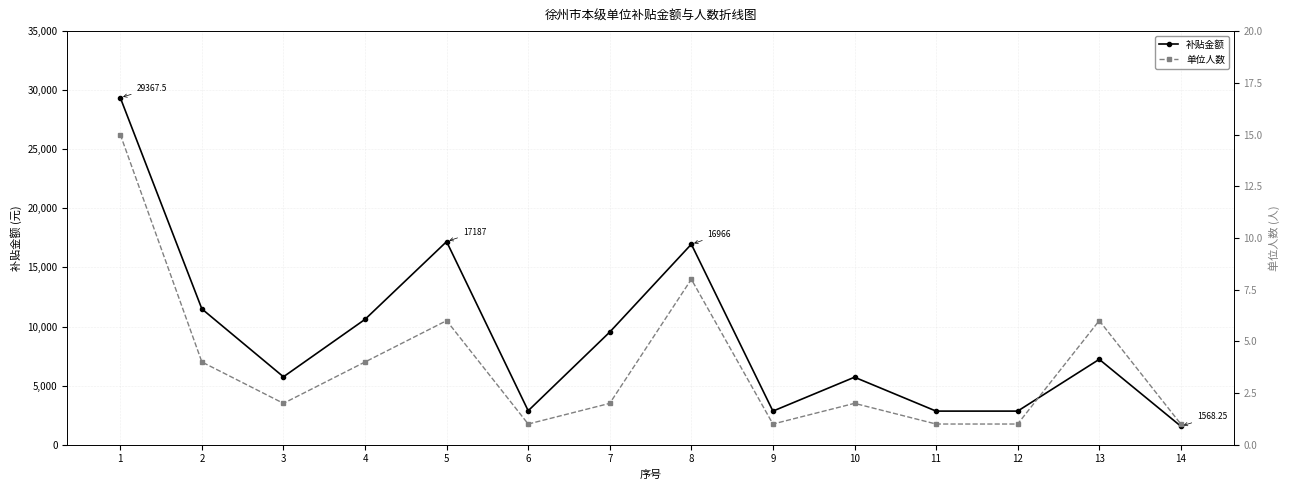

At which label does 补贴金额 reach its peak?

1